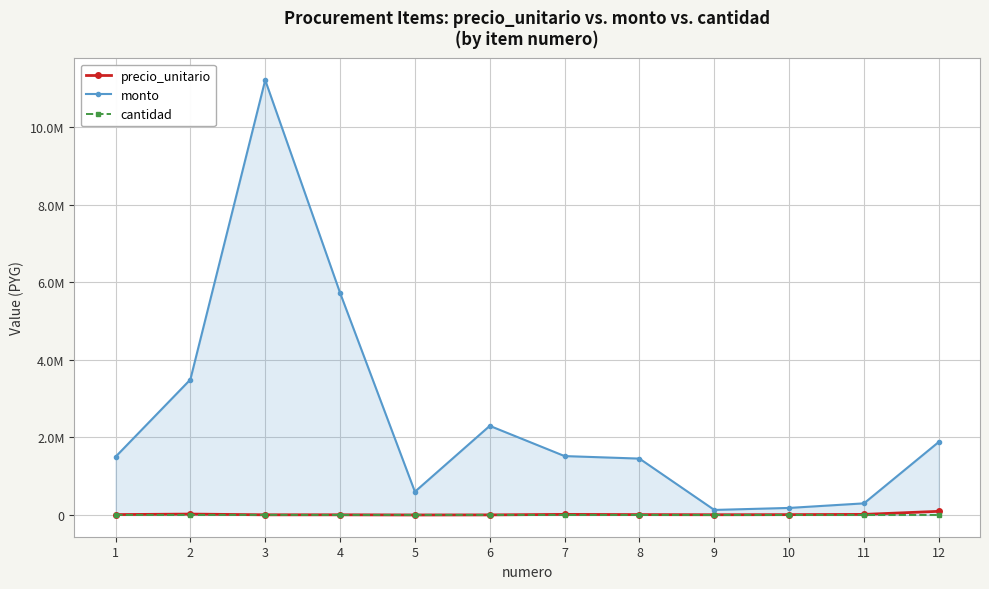

What are all the series names shown in the legend?

precio_unitario, monto, cantidad